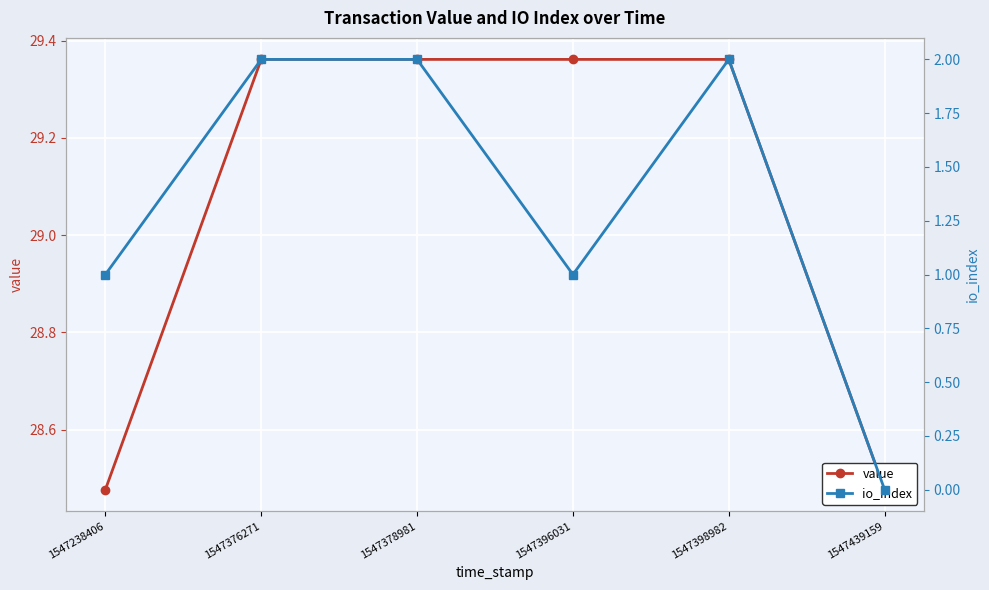

List the series in order of their peak value, highest first.

value, io_index